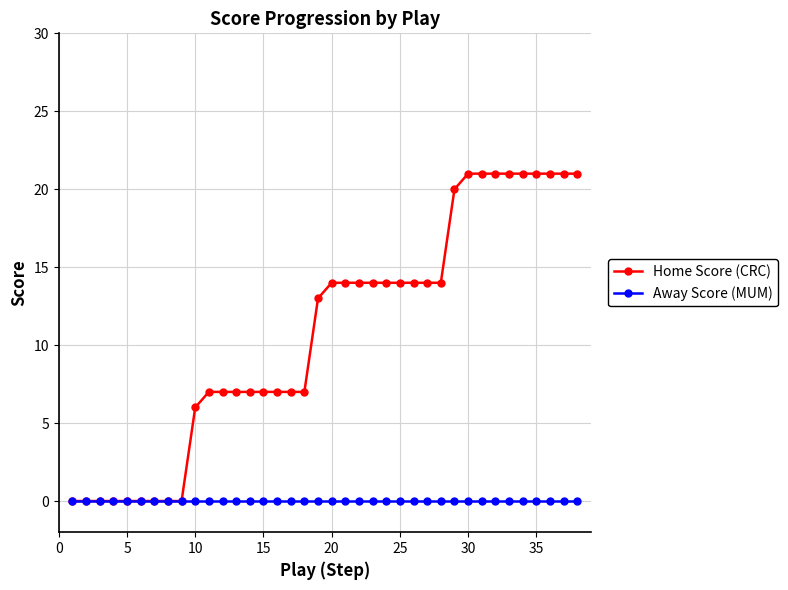

Which series has the largest total across all categories?

Home Score (CRC)